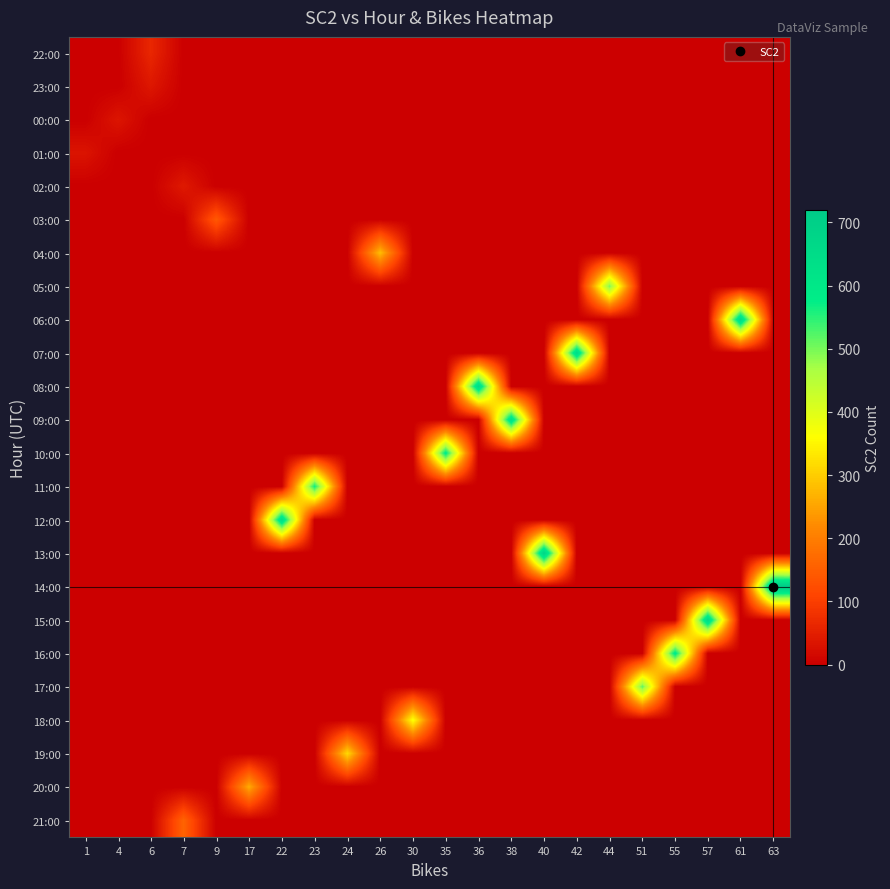

What is the total value across all series at 17?

260